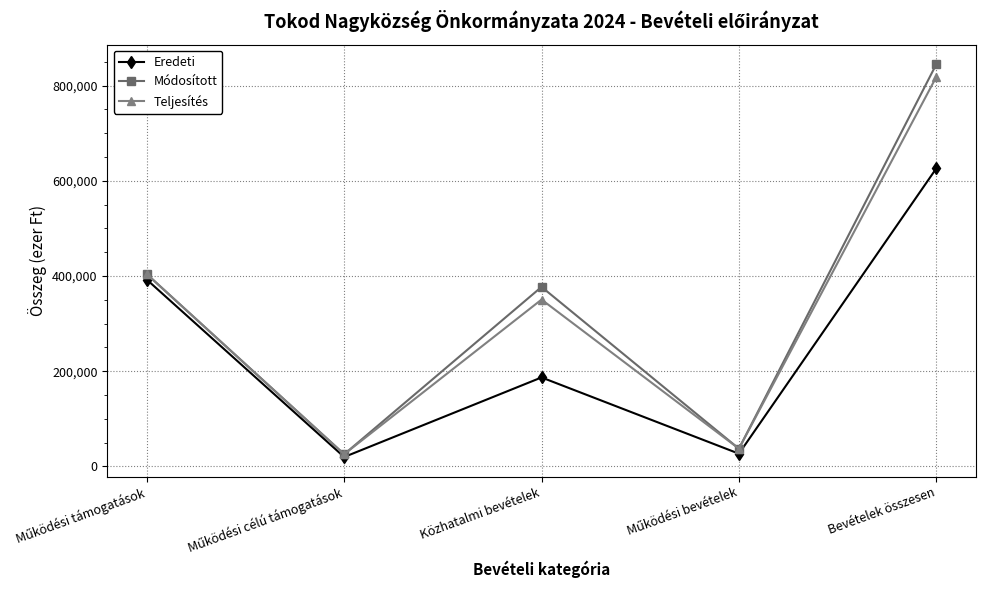

What value does the Eredeti series have at Bevételek összesen?

626079